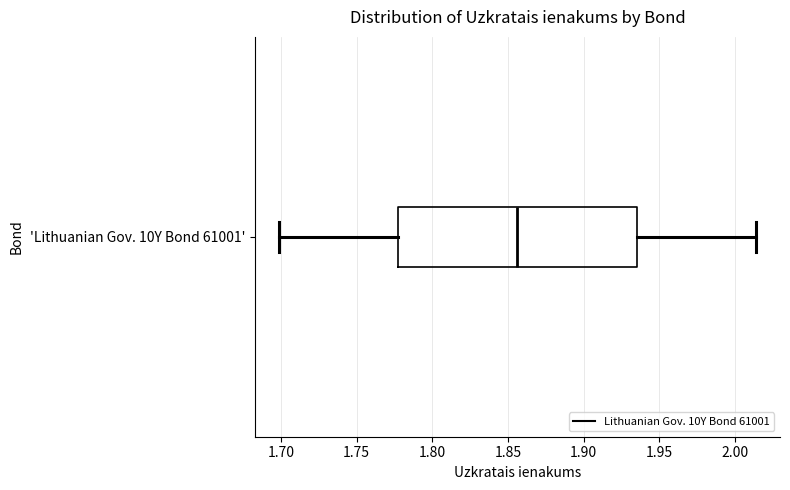

Transcribe this box plot: give where the median line is, the range the box spans, and where the two whiskers end, as read against the x-axis. The values are not printed on the chart, so give them approximately, as read against the axis.

median 1.855, box 1.775 to 1.935, whiskers 1.700 to 2.015